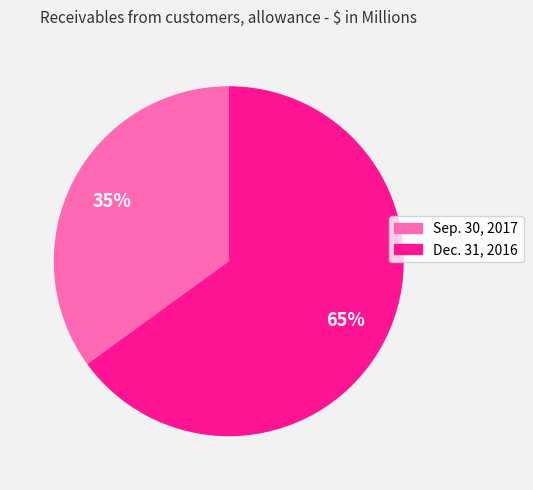

What is the ratio of the value at Sep. 30, 2017 to the value at Dec. 31, 2016?

0.5